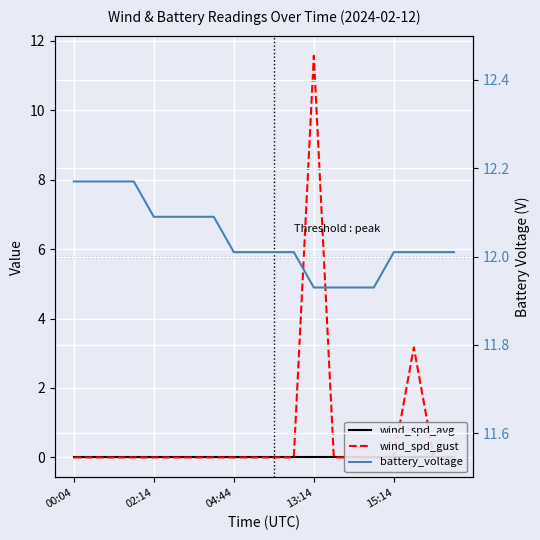

Which series has the largest range (max minus min)?

wind_spd_gust